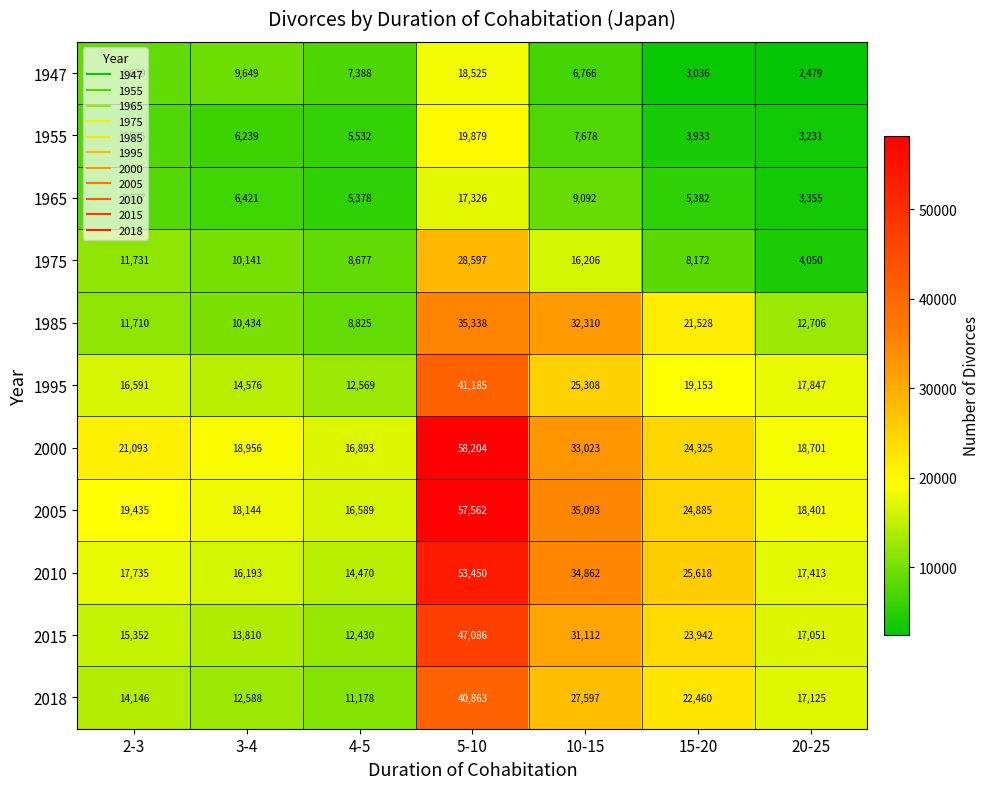

At which label does 1965 first exceed 6421?

2-3